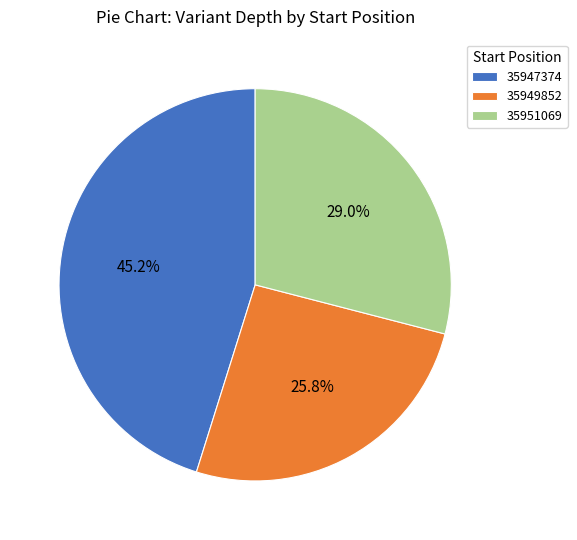

Does 35947374 account for over 50% of the chart?

No